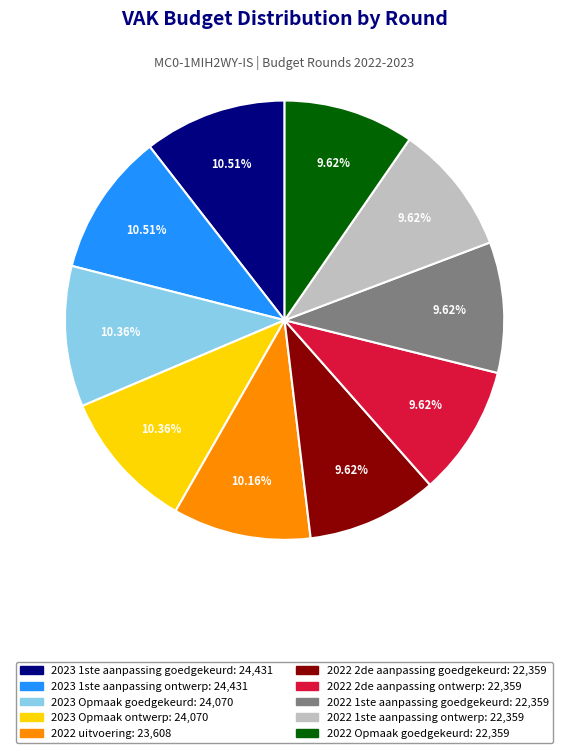

What percentage is the 2022 1ste aanpassing goedgekeurd slice, to the nearest percent?

10%